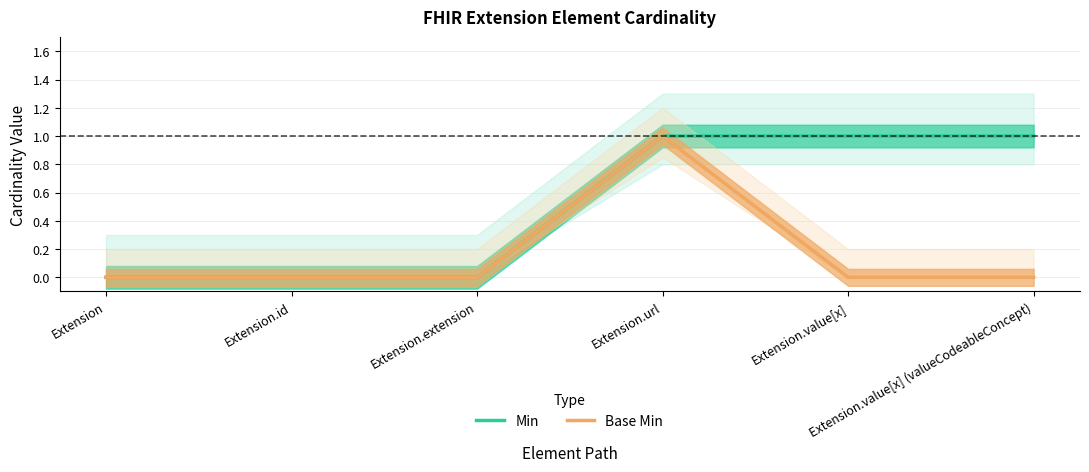

Is the value of Base Min at Extension.value[x] greater than the value of Min at Extension.value[x] (valueCodeableConcept)?

No